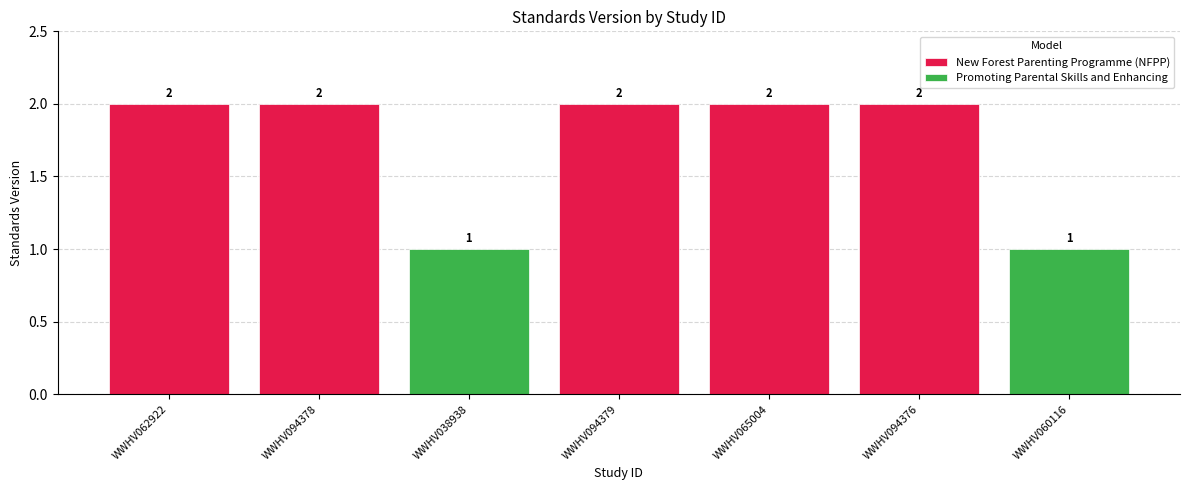

What is the difference between the values at WWHV094376 and WWHV060116?

1